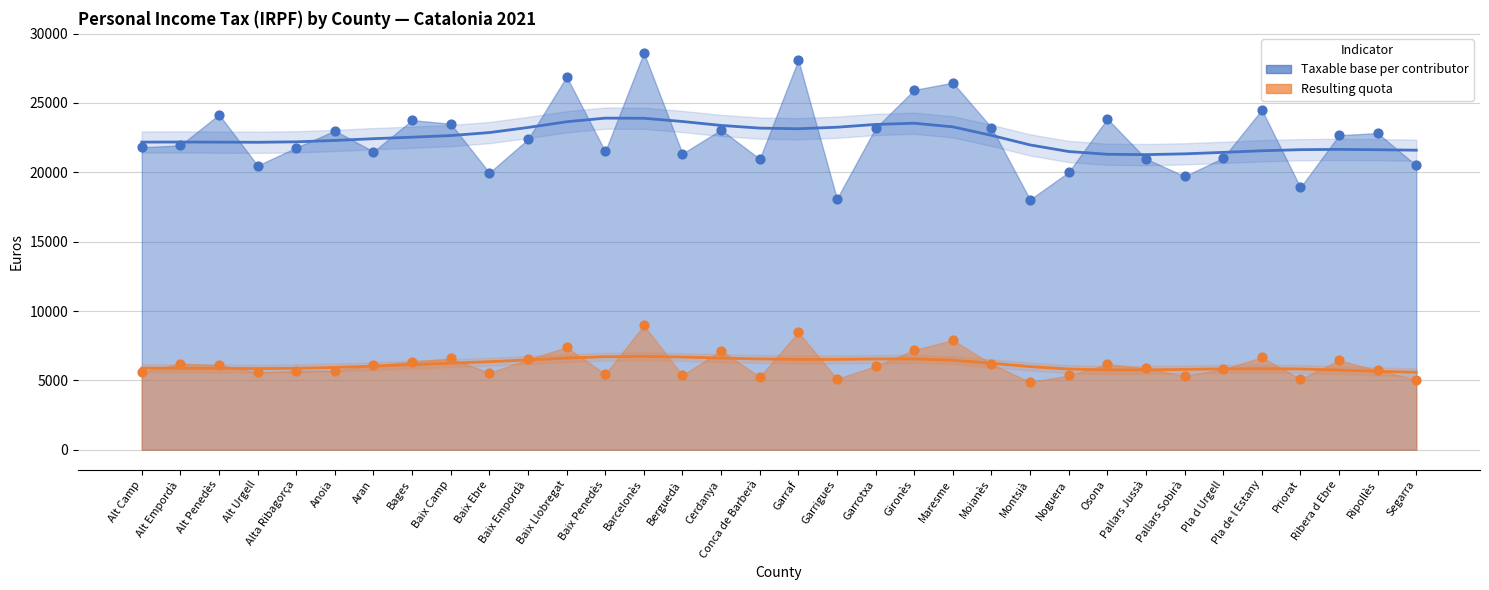

Which series contains the highest Y value?

Taxable base per contributor